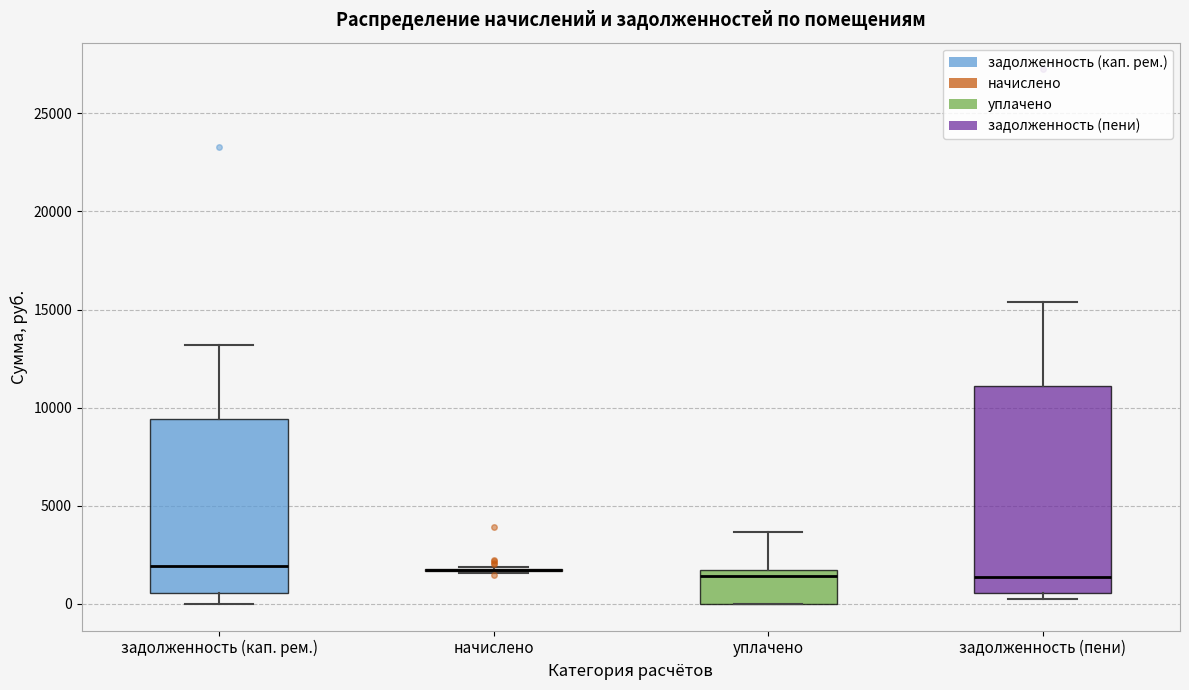

Reading left to right, read every box against the y-axis: the position of its median line, the range the box covers, and the ends of its whiskers. The values are not printed on the chart, so give them approximately, as read against the axis.

задолженность (кап. рем.): median 2000, box 500 to 9500, whiskers 0 to 13000
начислено: box collapsed to a line at 1500, whiskers 1500 to 2000
уплачено: median 1500 (just below the box's upper edge), box 0 to 1500, whiskers 0 to 3500
задолженность (пени): median 1500, box 500 to 11000, whiskers 0 to 15500